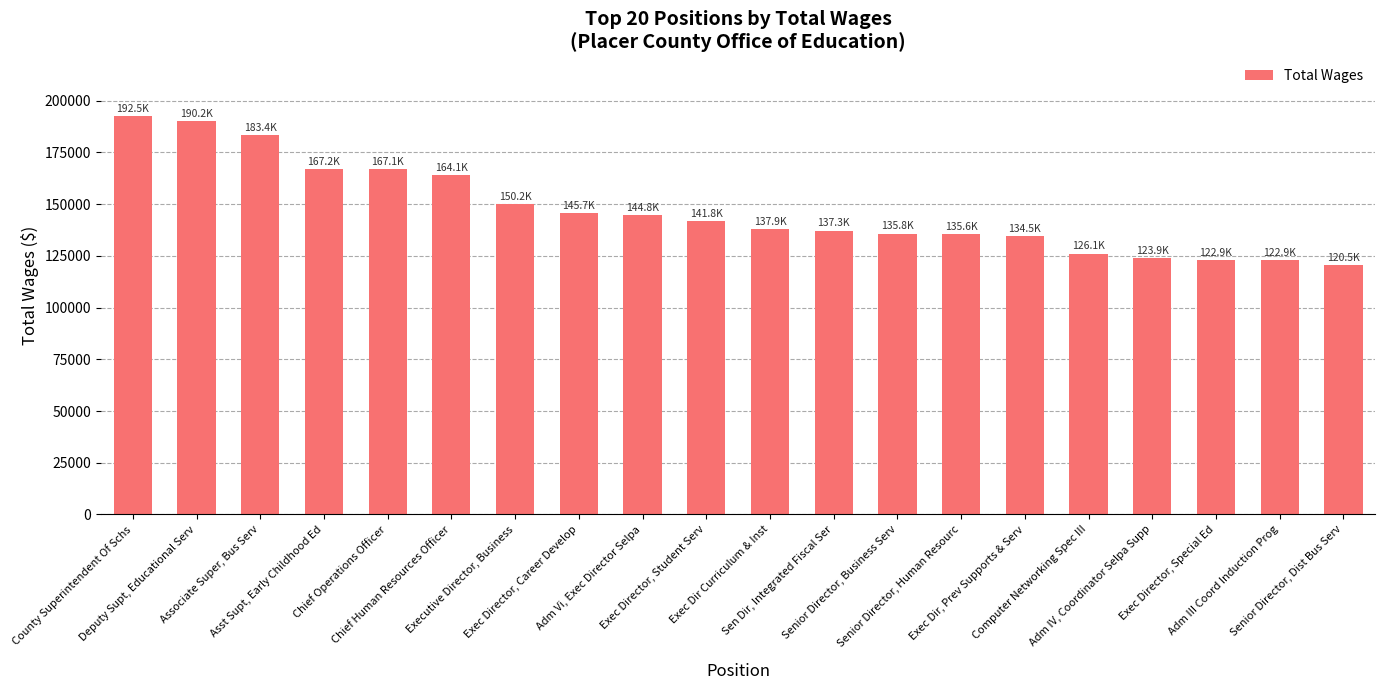

Count the number of categories in the chart.

20